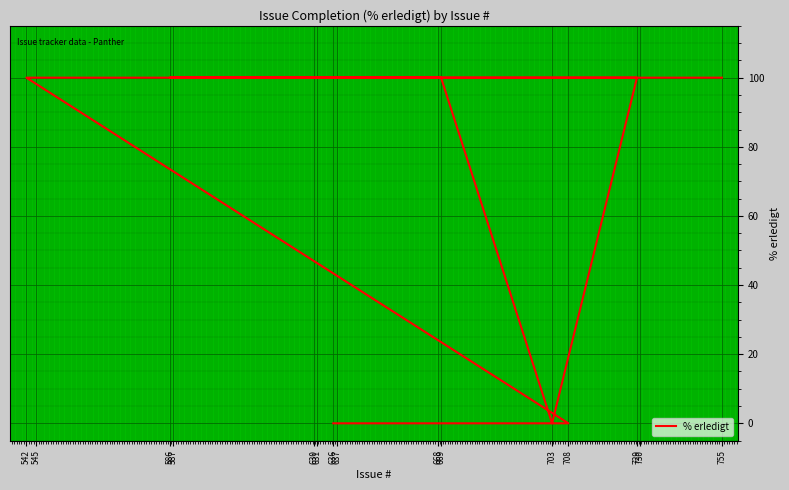

Approximately how many times larger is the value at 668 compared to 729?

1.0